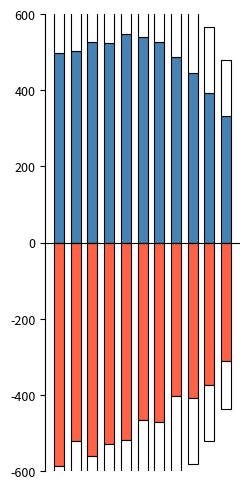

What is the total value across all series at 3?

39.3